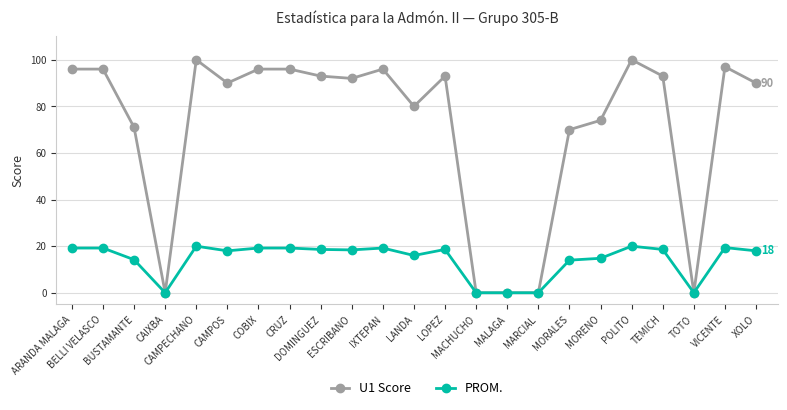

Is it true that U1 Score equals 50.1 at POLITO?

False